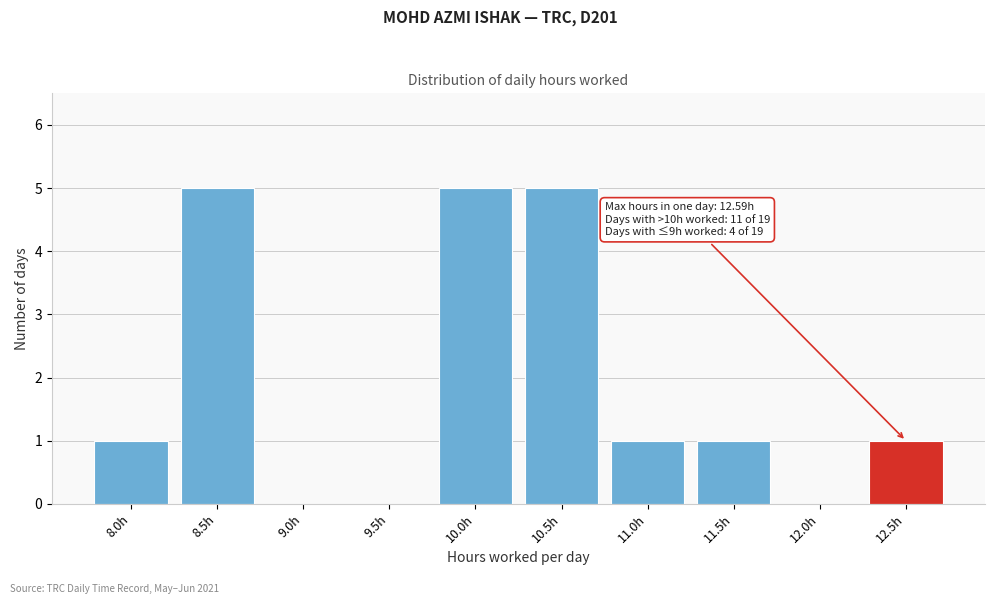

Reading right to left, extract all data points from this chart.

12.5h=1	12.0h=0	11.5h=1	11.0h=1	10.5h=5	10.0h=5	9.5h=0	9.0h=0	8.5h=5	8.0h=1